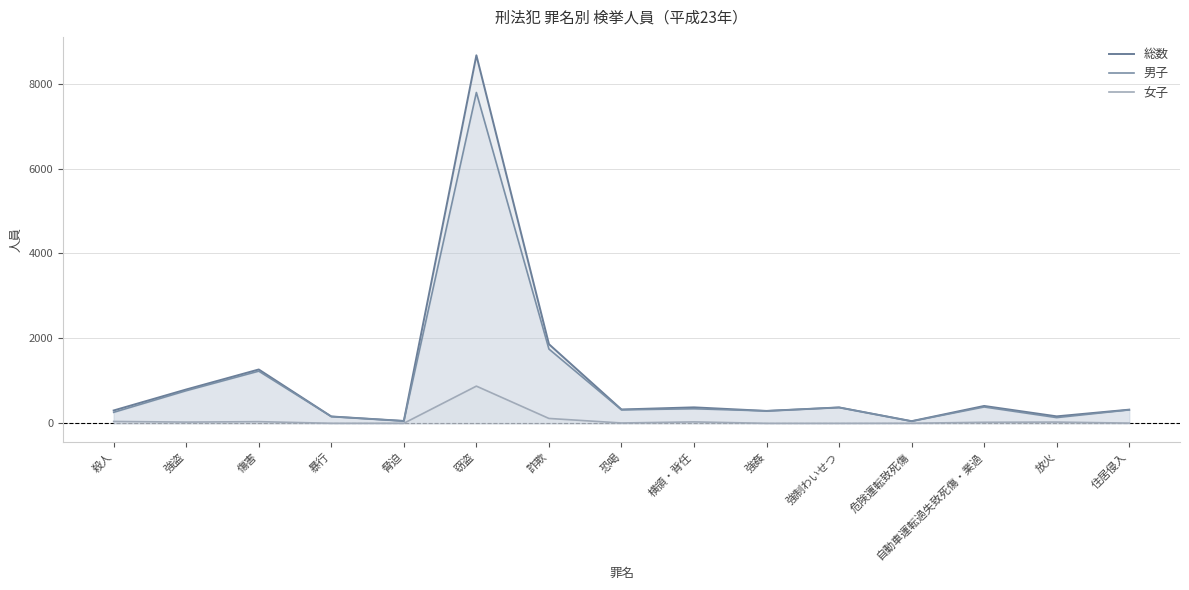

Which series has the largest total across all categories?

総数